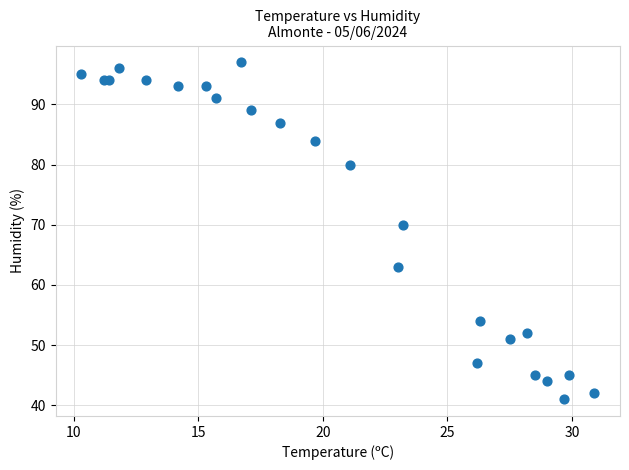

What Y value in the scatter plot is closest to 69?

70